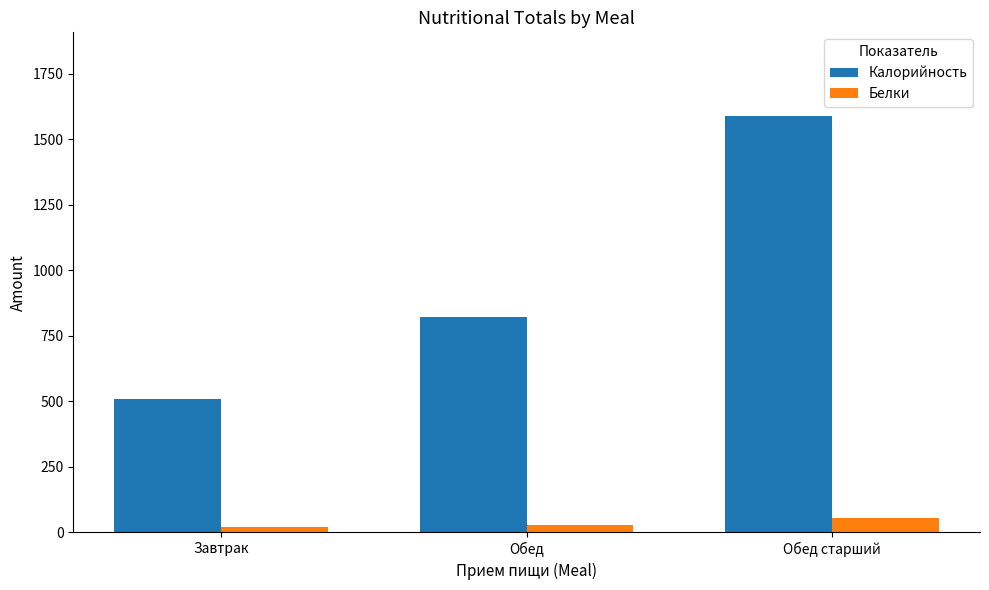

What value does the Калорийность series have at Обед старший?

1590.0